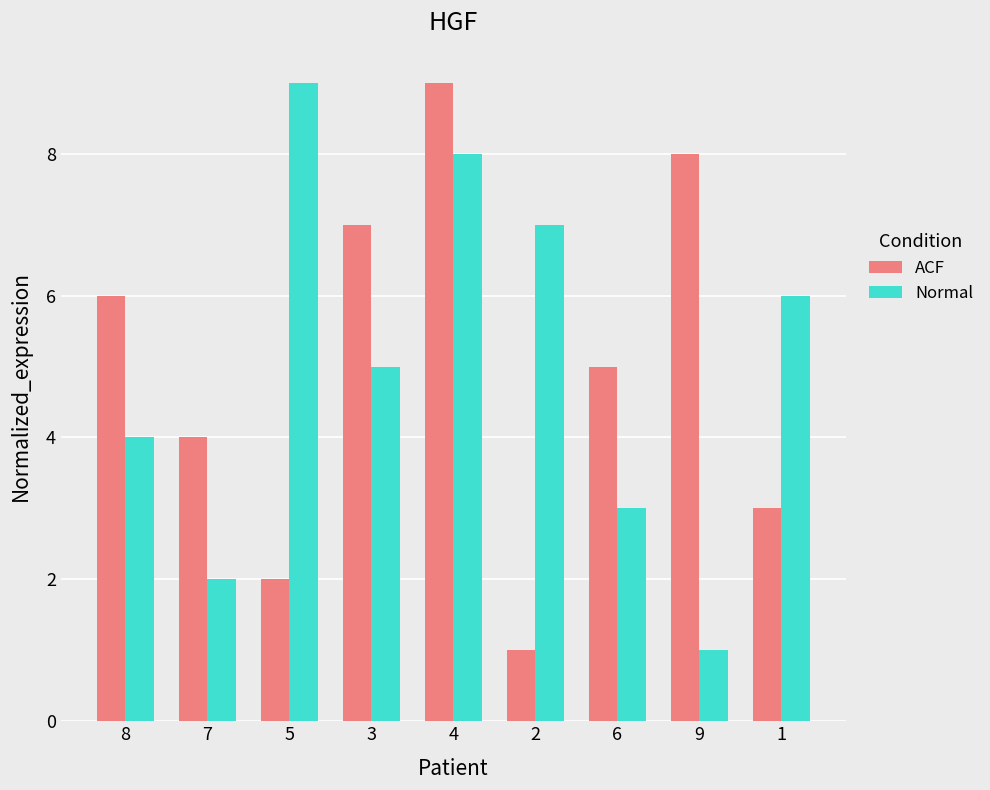

At which label is Normal closest to 5?

3